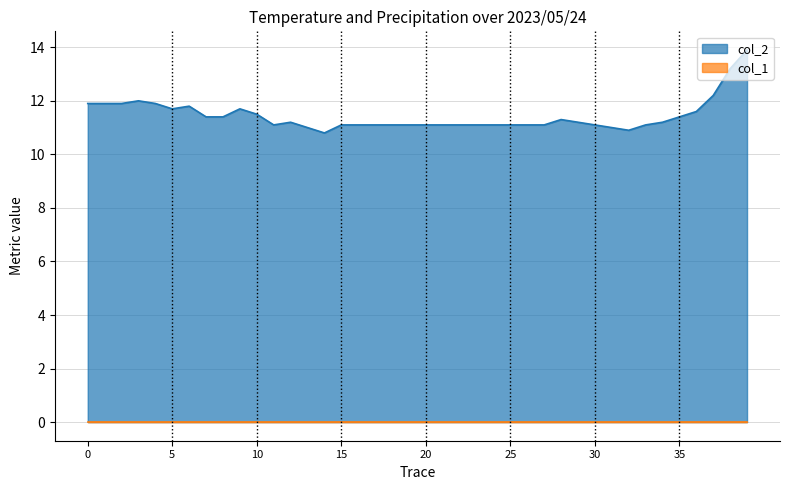

Reading left to right, transcribe all the data shown in this chart.

11.9	11.9	11.9	12.0	11.9	11.7	11.8	11.4	11.4	11.7	11.5	11.1	11.2	11.0	10.8	11.1	11.1	11.1	11.1	11.1	11.1	11.1	11.1	11.1	11.1	11.1	11.1	11.1	11.3	11.2	11.1	11.0	10.9	11.1	11.2	11.4	11.6	12.2	13.2	13.9